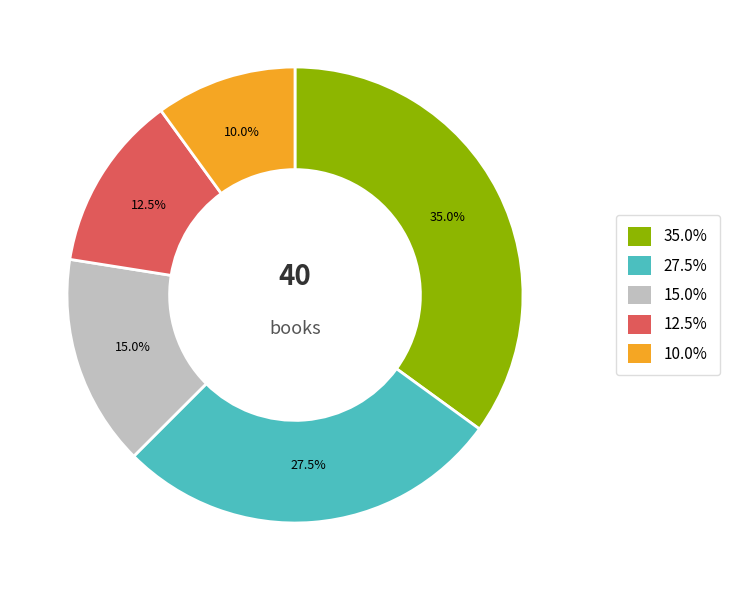

Is there any slice that represents more than half of the pie?

No